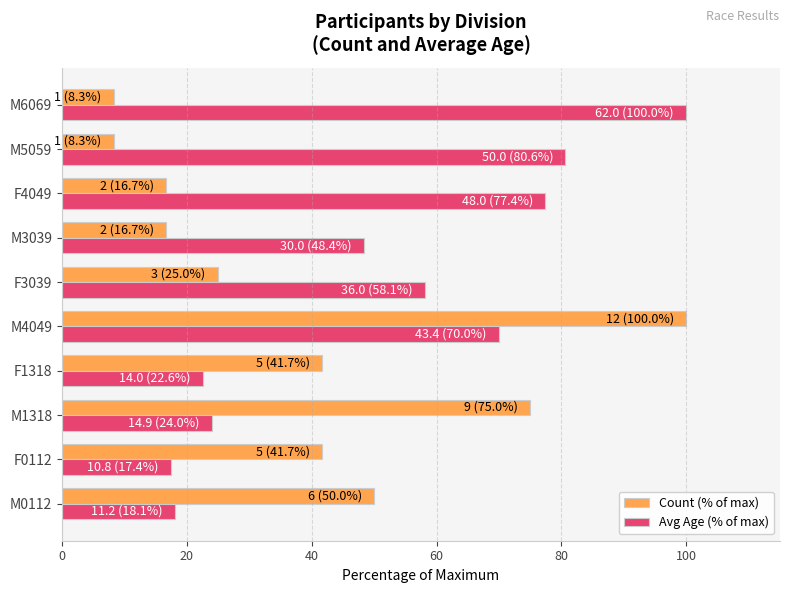

At which category is the sum across all series the highest?

M4049